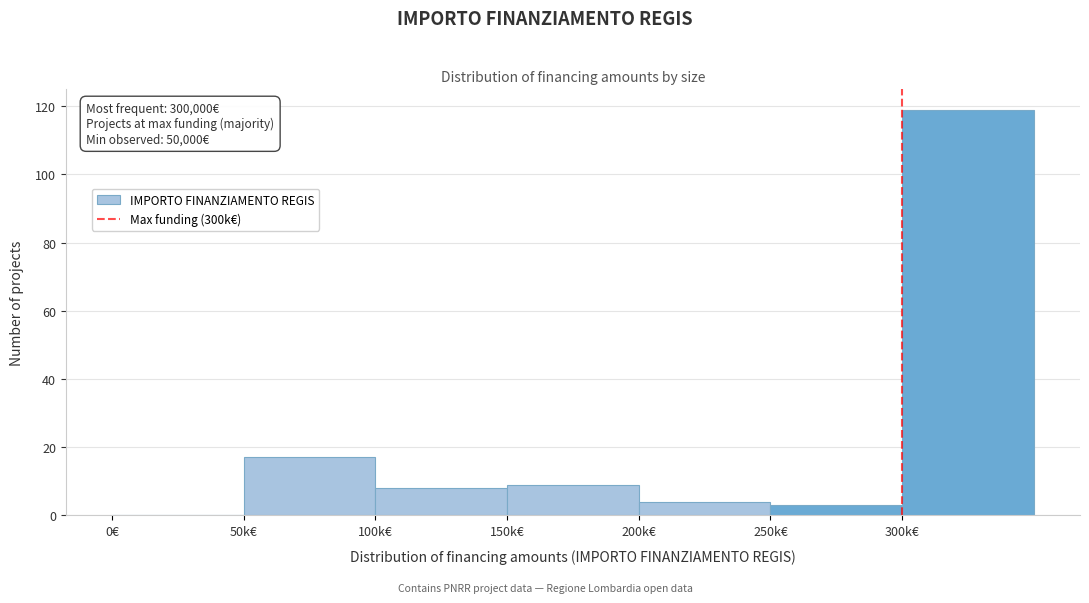

Reading left to right, extract all data points from this chart.

0€=0	50k€=17	100k€=8	150k€=9	200k€=4	250k€=3	300k€=119